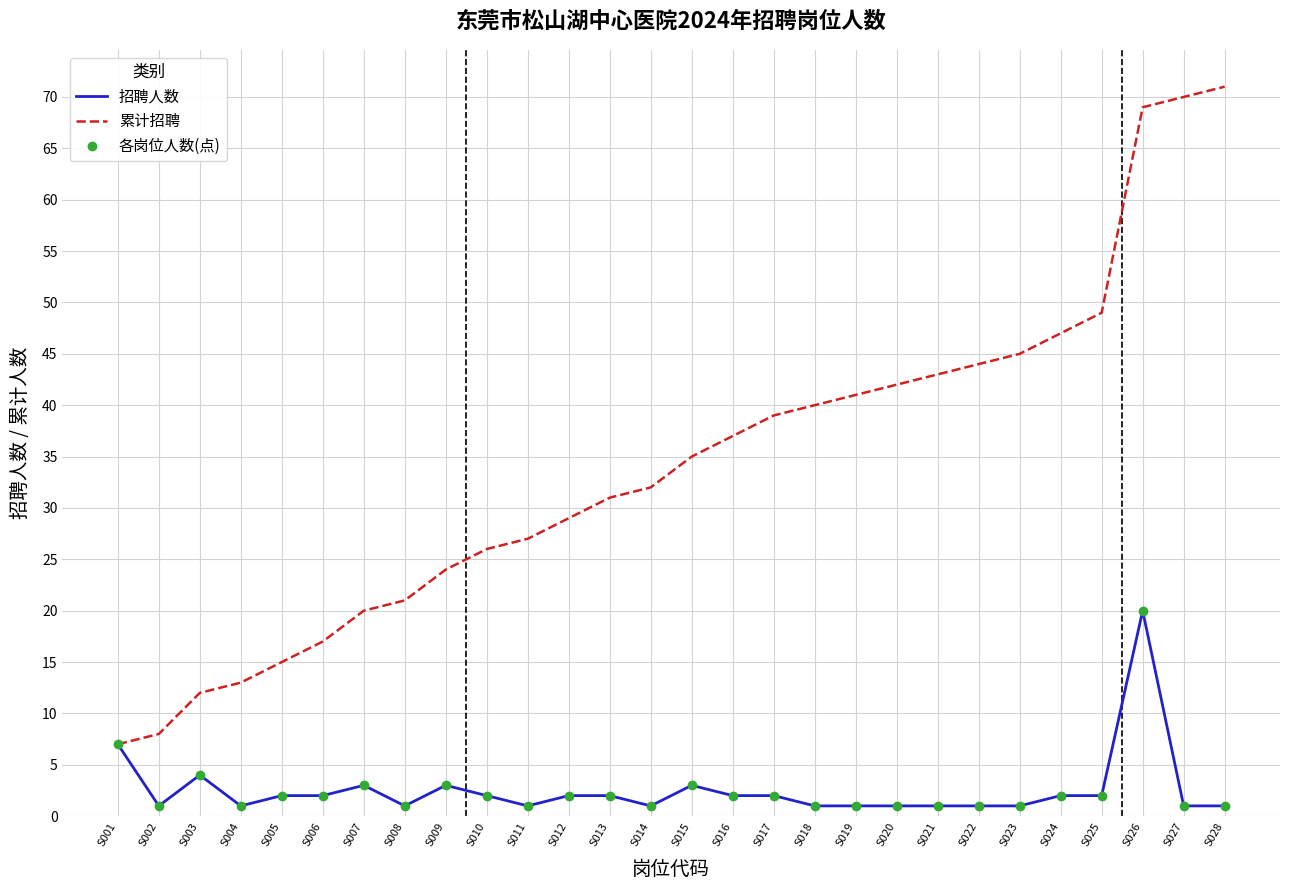

How many lines are shown in the chart?

3